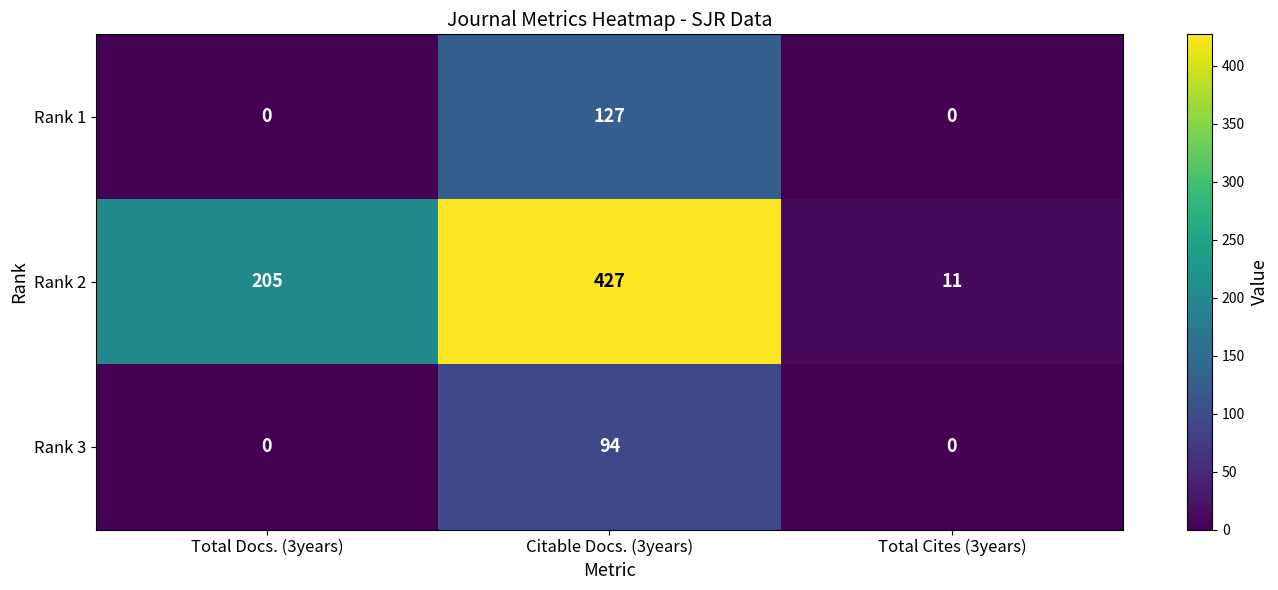

How many Rank 2 values are between 11 and 427?

3